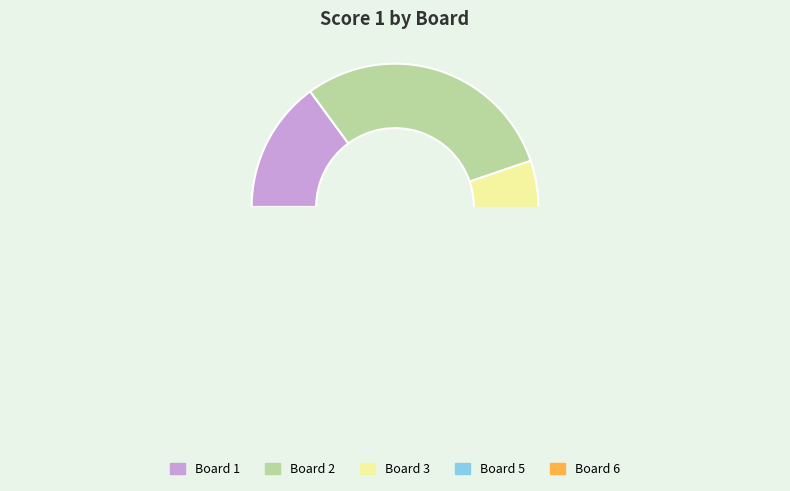

Combined, do 4 and 1 account for over 50%?

No